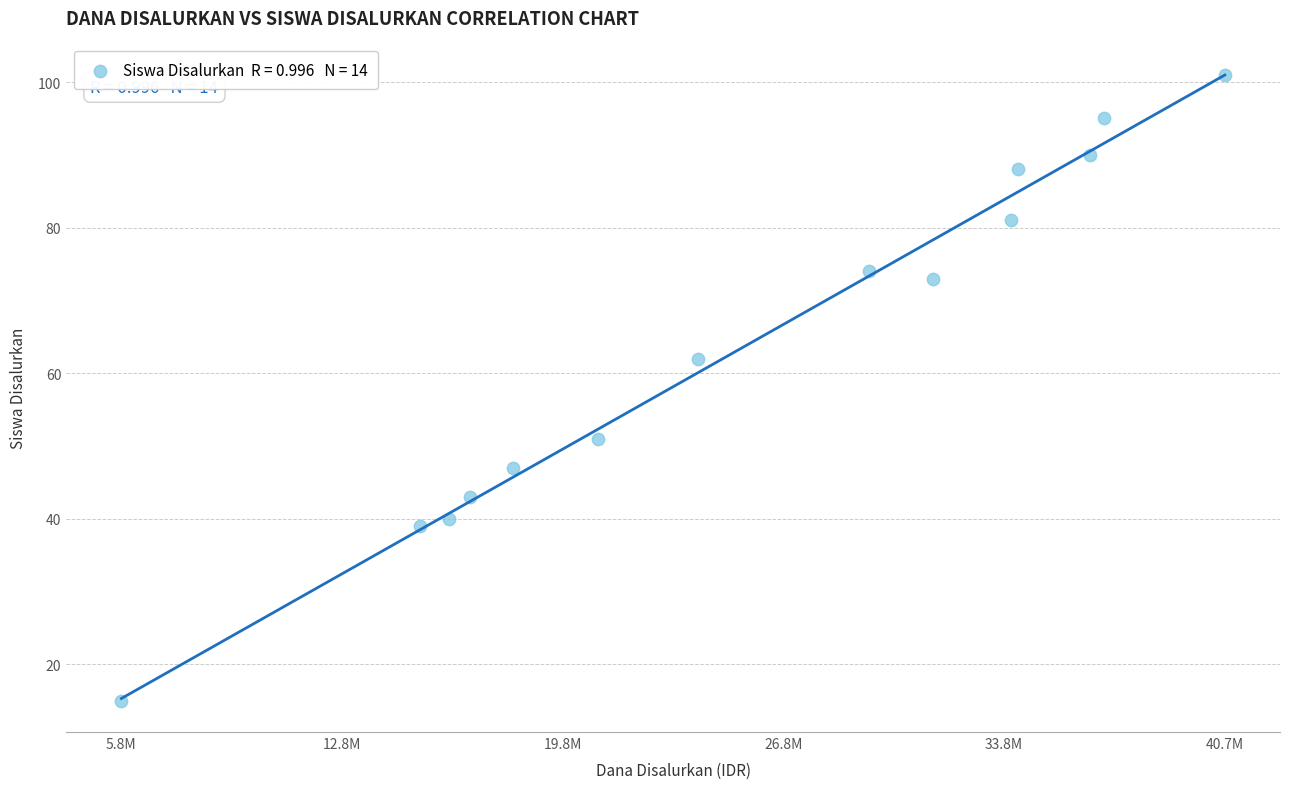

What is the range of X values (max minus min)?

34875000